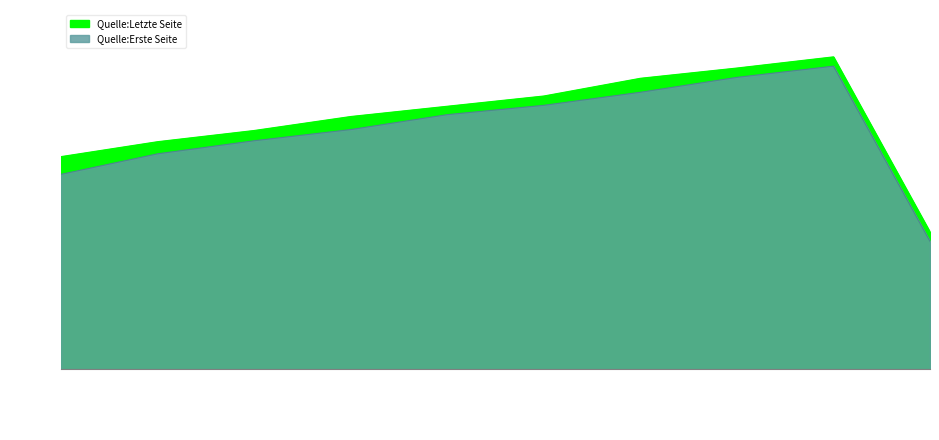

What is the label of the 8th point from the right?

OPUS4-42852